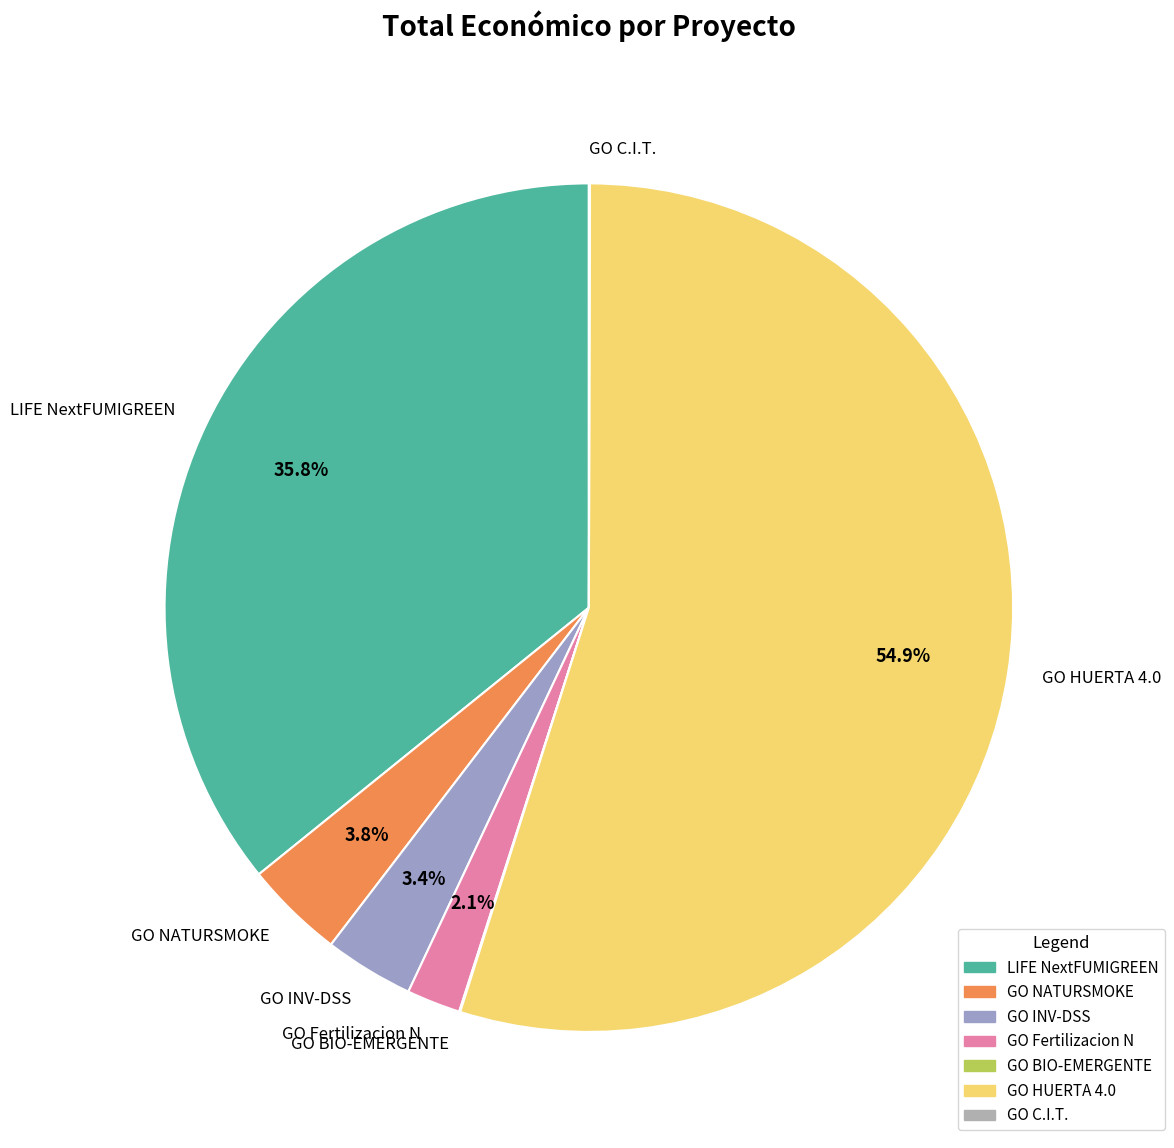

To the nearest percent, what is the average slice percentage?

14%